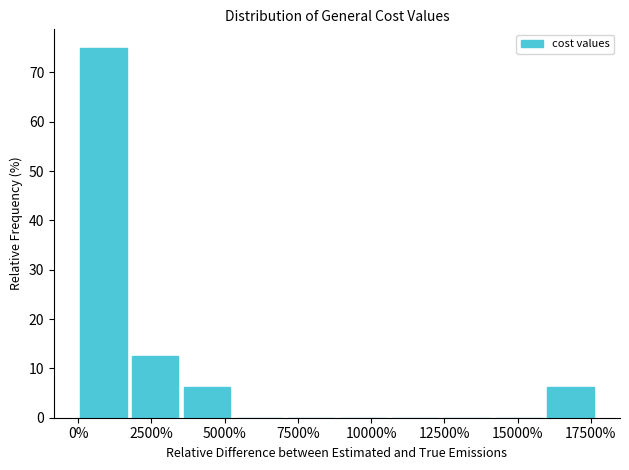

Read against the x-axis, roughly where is the centre of the tallest bar?

1000